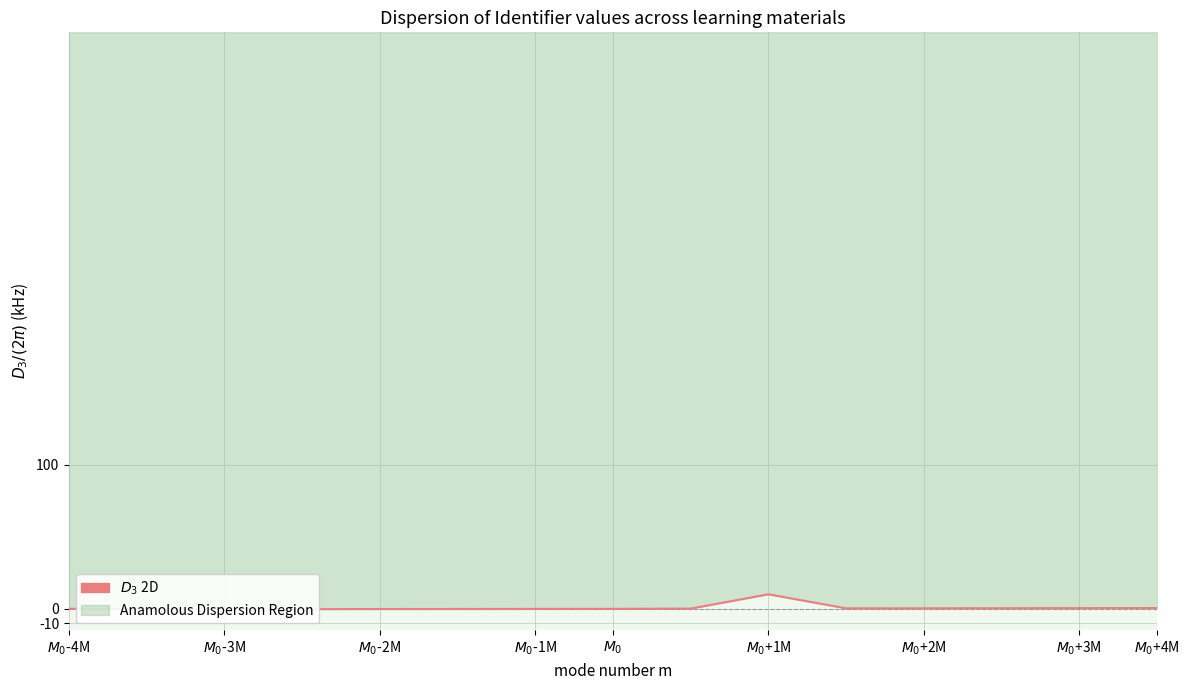

The value at $M_0$+4M is 0.1. True or false?

True